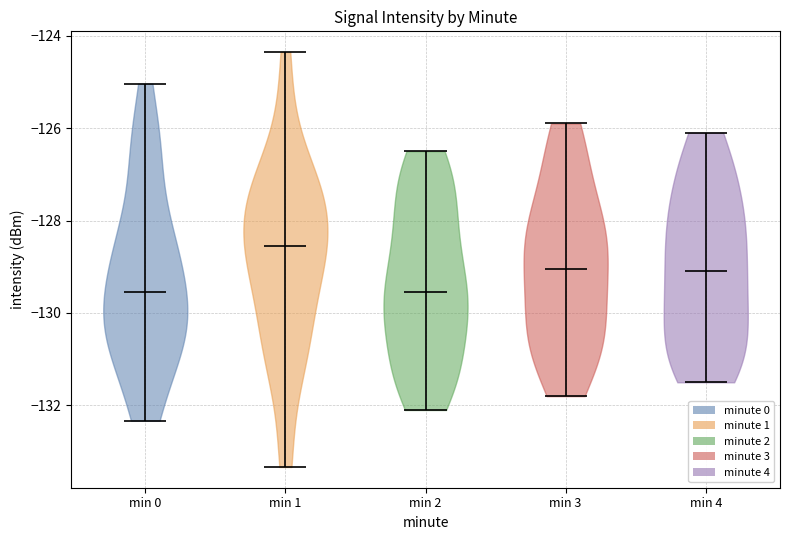

What is the lowest point the violin for min 1 reaches on the y-axis? The values are not printed on the chart, so give them approximately, as read against the axis.

-133.4